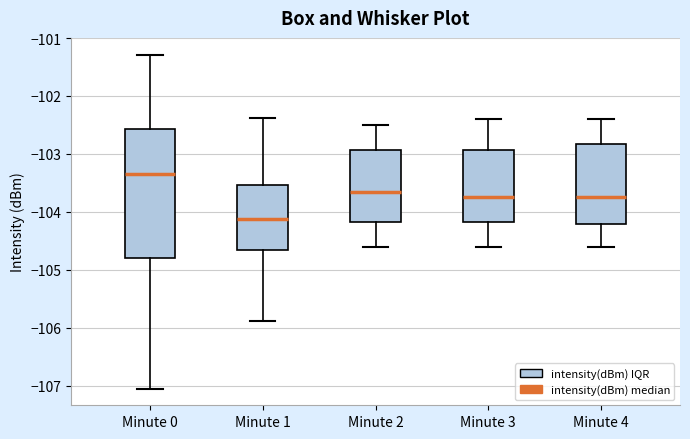

Where is the upper edge of the box for Minute 3 on the y-axis? The values are not printed on the chart, so give them approximately, as read against the axis.

-102.9